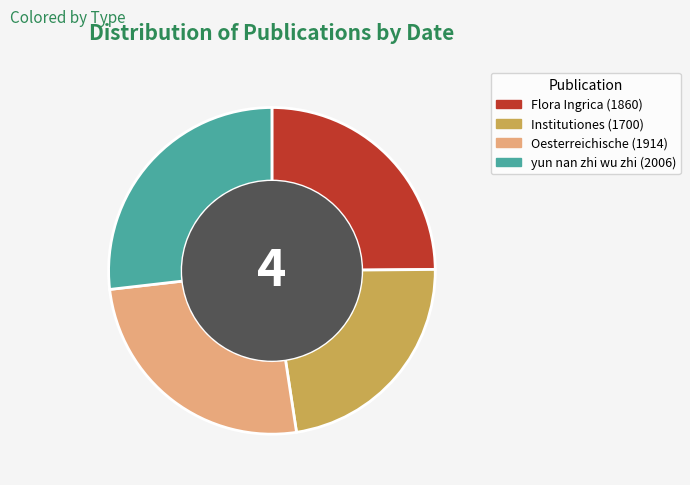

How many slices are in this pie chart?

4